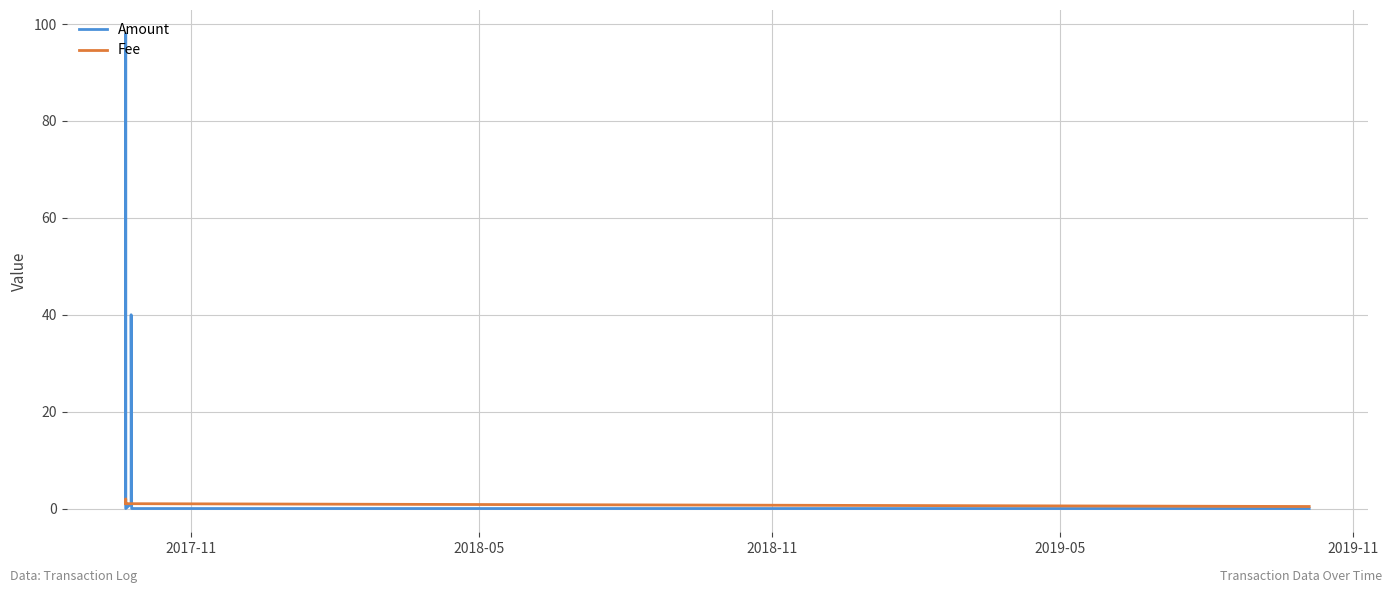

Which series has the largest total across all categories?

Amount